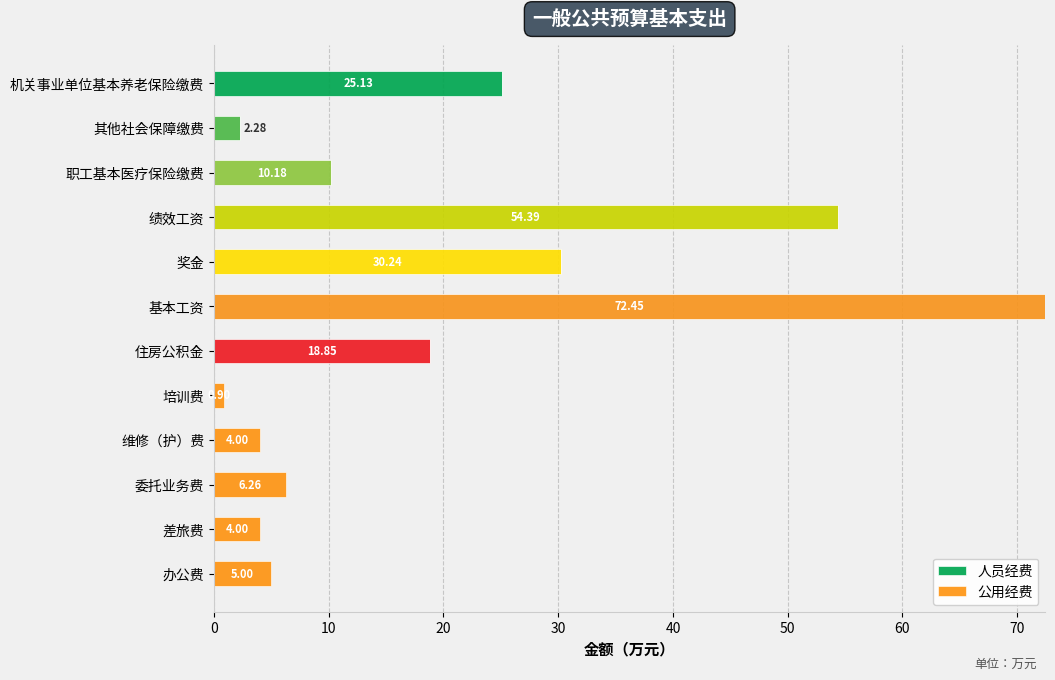

What is the total value across all series at 职工基本医疗保险缴费?

10.2